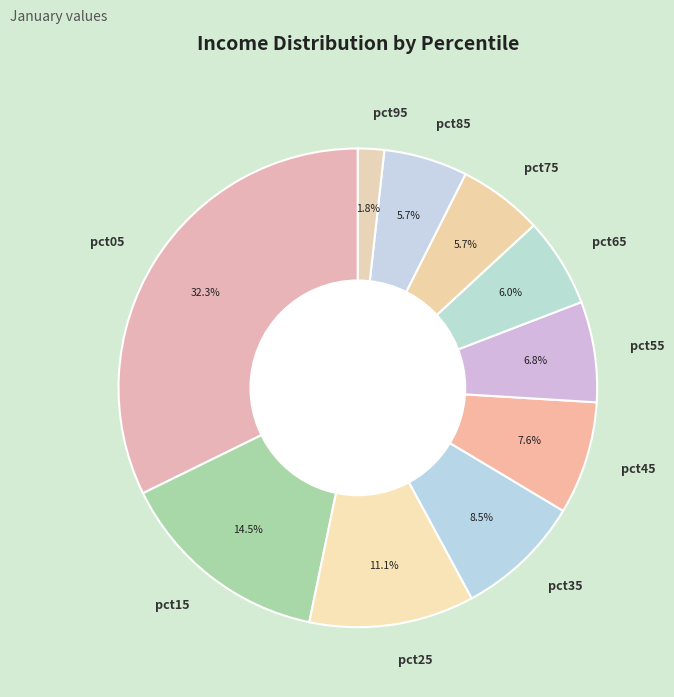

How many slices are in this pie chart?

10